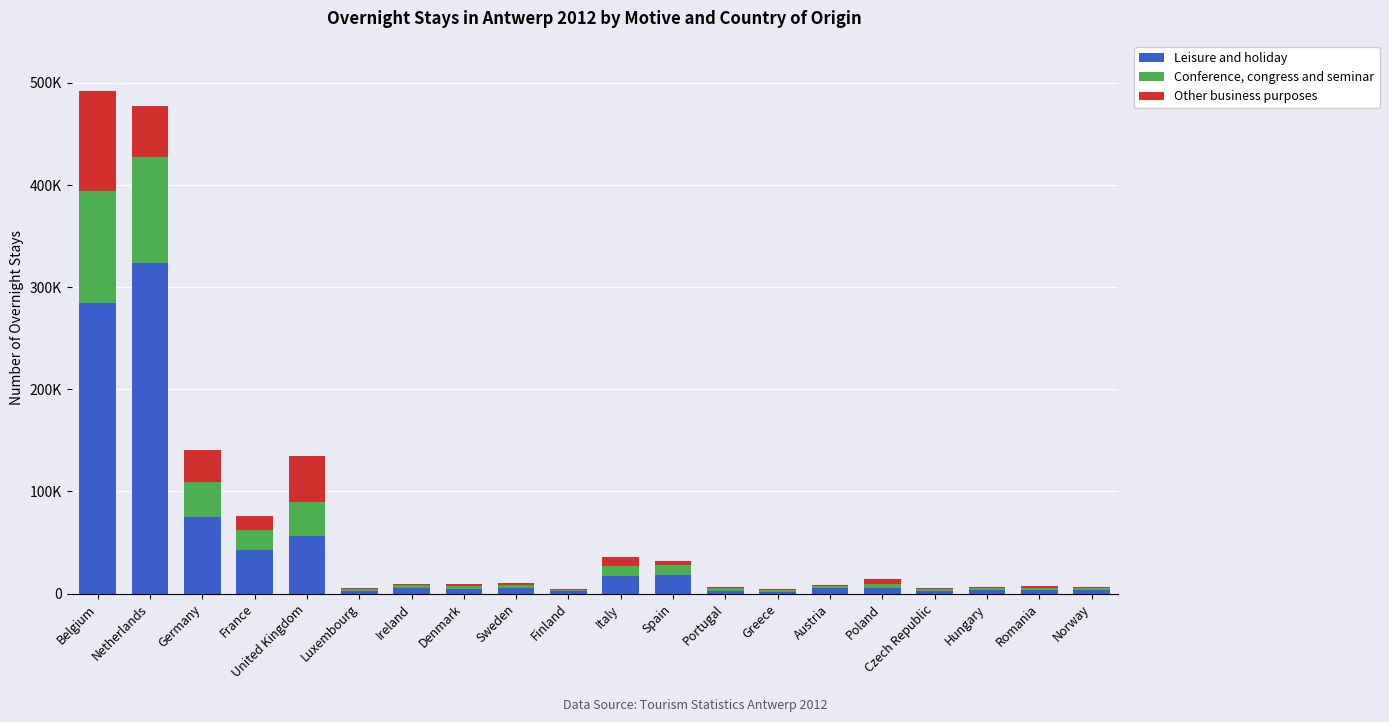

What is the difference between the maximum and minimum values in the Other business purposes series?

97123